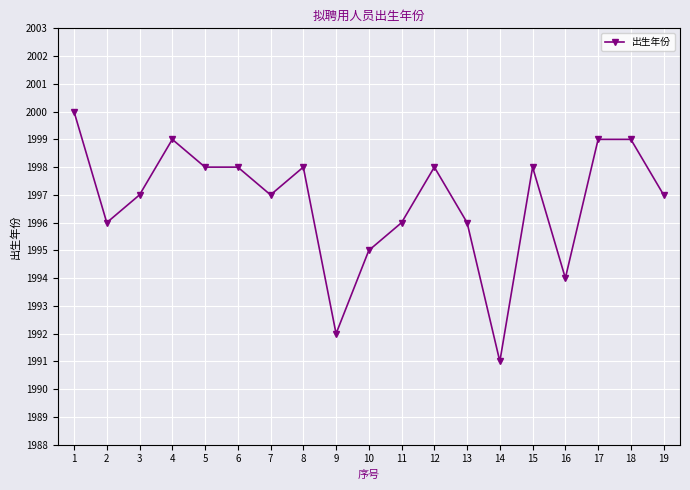

Where is the data nearest to the value 1995?

10